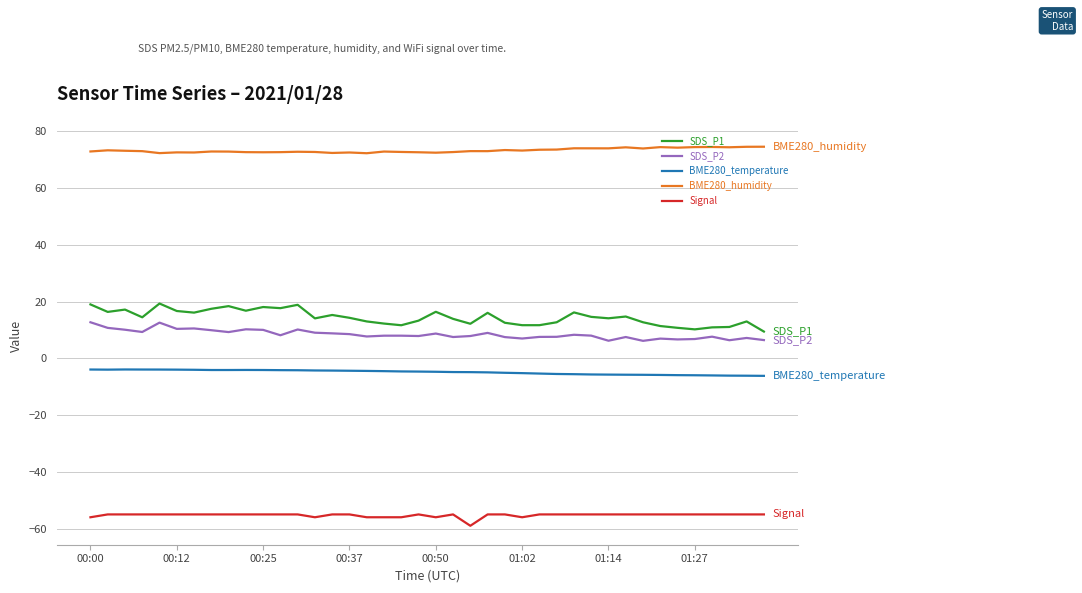

What is the greatest value displayed?

74.6